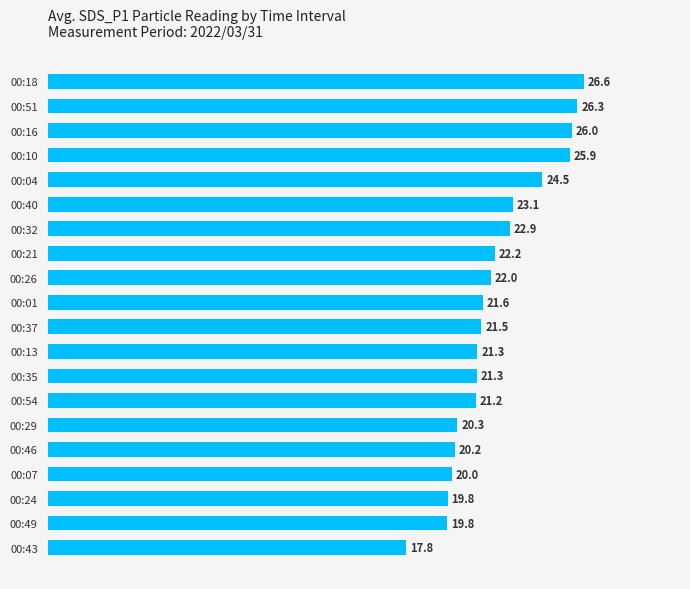

The chart shows a value of 22.9 at 00:32. True or false?

True